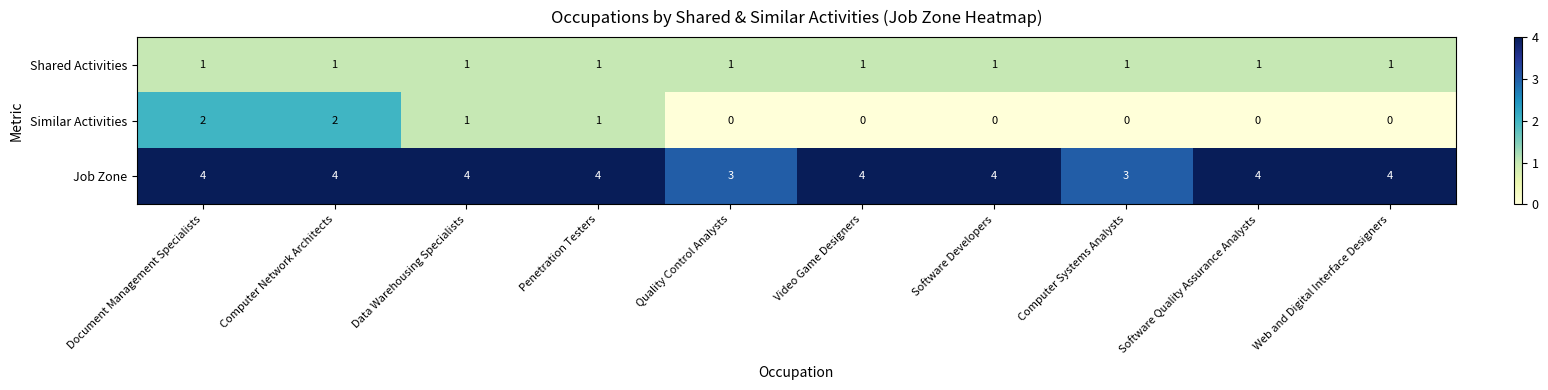

Which series changed the most between Computer Systems Analysts and Software Quality Assurance Analysts?

Job Zone